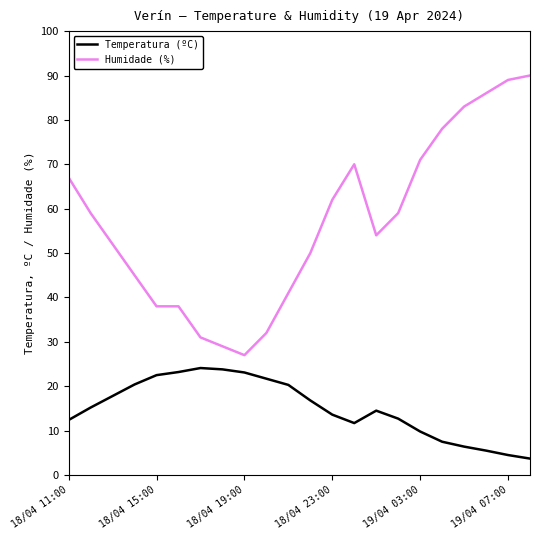

What is the maximum value shown in the chart?

90.0